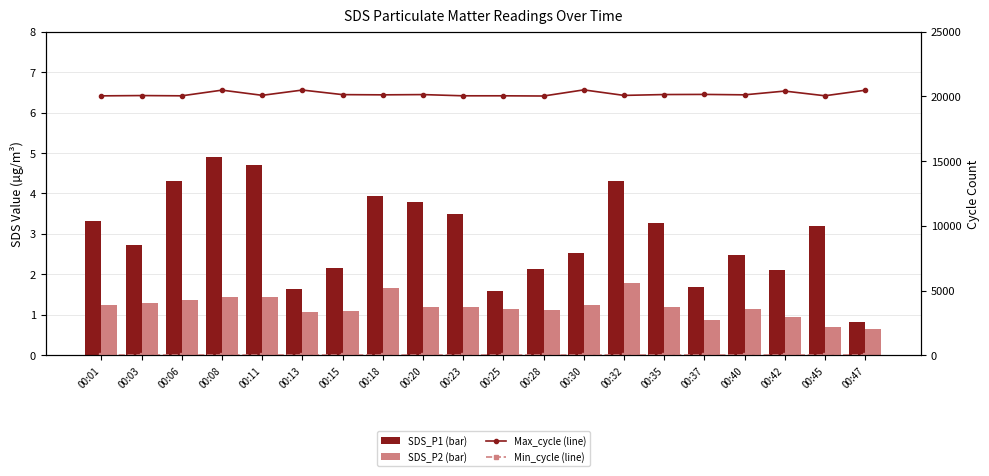

Rank the series at 00:06 from lowest to highest value.

SDS_P2 (bar), SDS_P1 (bar), Min_cycle (line), Max_cycle (line)